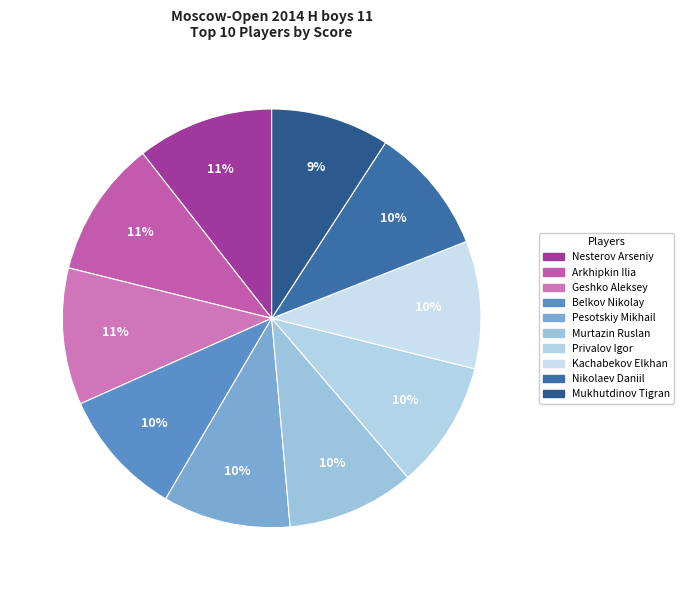

To the nearest percent, what percentage of the pie is Nikolaev Daniil?

10%